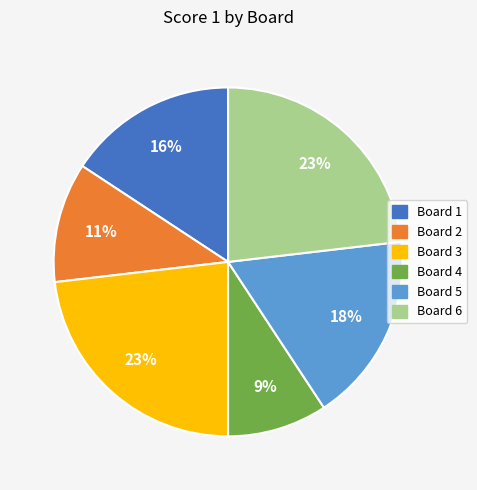

Is there a majority slice in this chart?

No